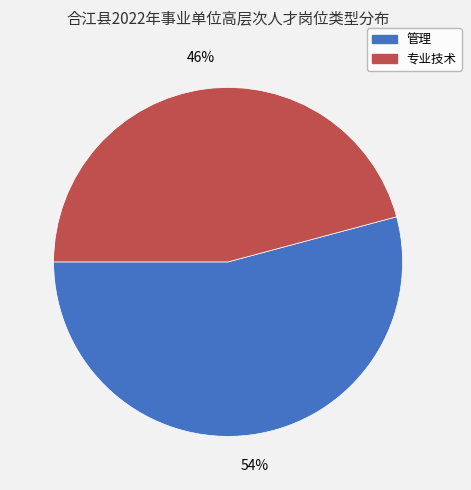

Is the sum of 专业技术 and 管理 greater than half?

Yes